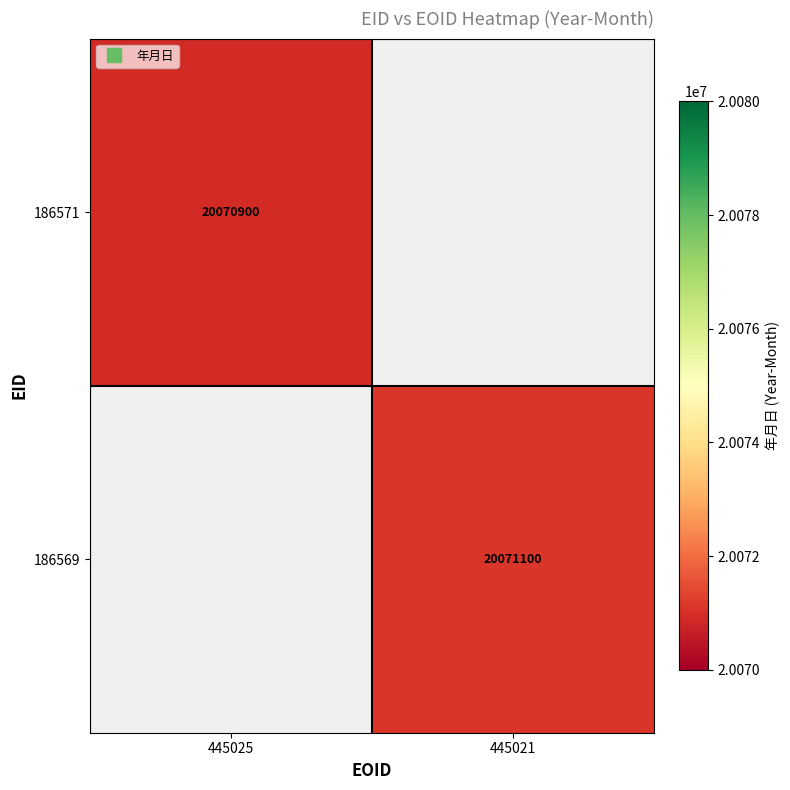

Rank the series at 445025 from lowest to highest value.

186571, 186569